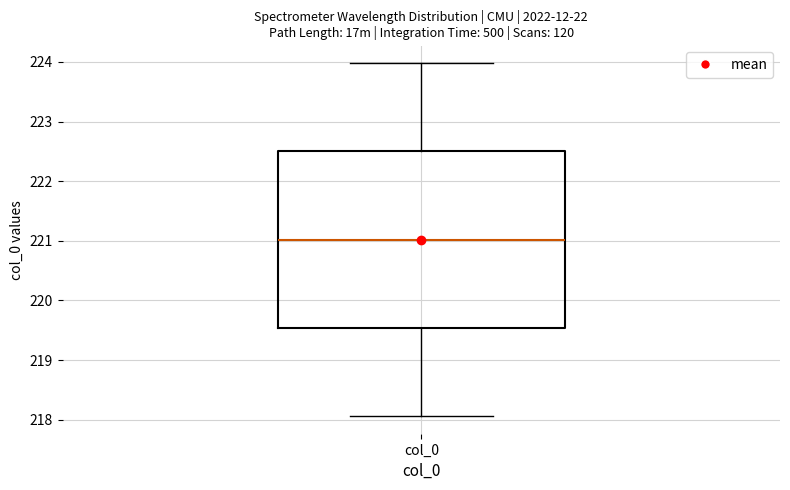

Read this box plot against the y-axis: the position of the median line, the range covered by the box, and the ends of both whiskers. The values are not printed on the chart, so give them approximately, as read against the axis.

median 221.0, box 219.5 to 222.5, whiskers 218.1 to 224.0